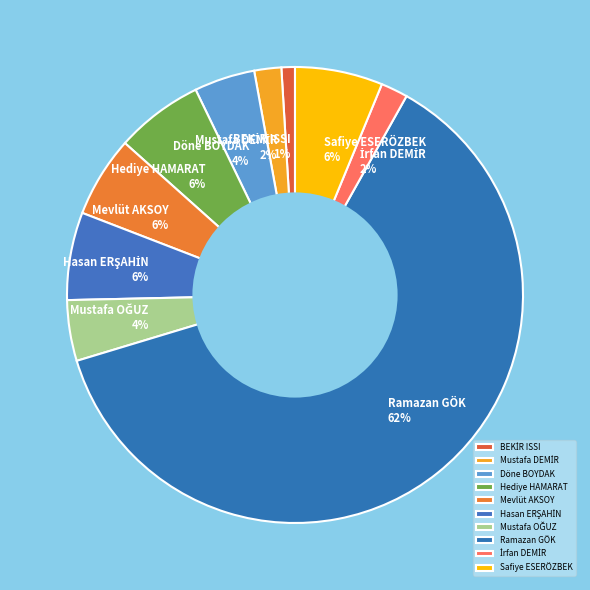

Which has a higher value, Hediye HAMARAT or Ramazan GÖK?

Ramazan GÖK